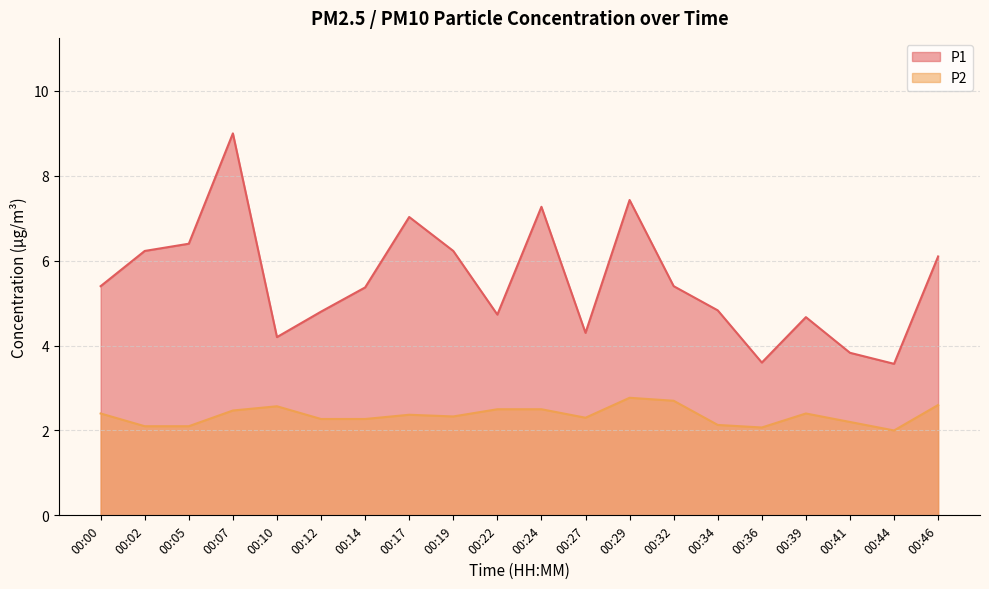

Reading left to right, transcribe all the data shown in this chart.

P1: 00:00=5.4	00:02=6.2	00:05=6.4	00:07=9.0	00:10=4.2	00:12=4.8	00:14=5.4	00:17=7.0	00:19=6.2	00:22=4.7	00:24=7.3	00:27=4.3	00:29=7.4	00:32=5.4	00:34=4.8	00:36=3.6	00:39=4.7	00:41=3.8	00:44=3.6	00:46=6.1
P2: 00:00=2.4	00:02=2.1	00:05=2.1	00:07=2.5	00:10=2.6	00:12=2.3	00:14=2.3	00:17=2.4	00:19=2.3	00:22=2.5	00:24=2.5	00:27=2.3	00:29=2.8	00:32=2.7	00:34=2.1	00:36=2.1	00:39=2.4	00:41=2.2	00:44=2.0	00:46=2.6